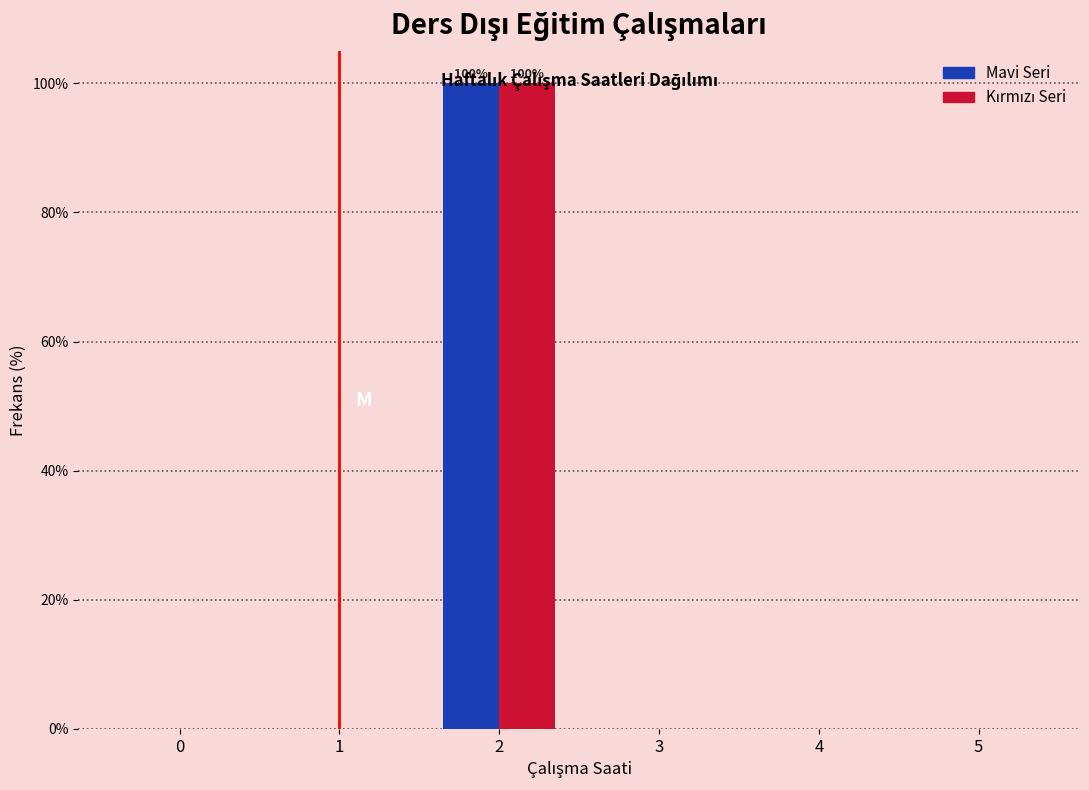

What is the greatest value displayed?

100